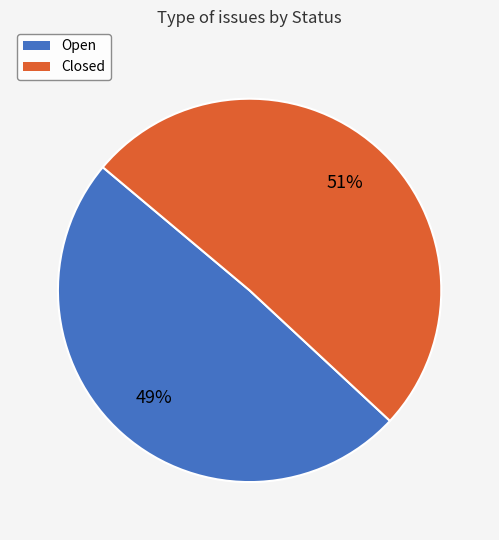

What is the ratio of the value at Closed to the value at Open?

1.0